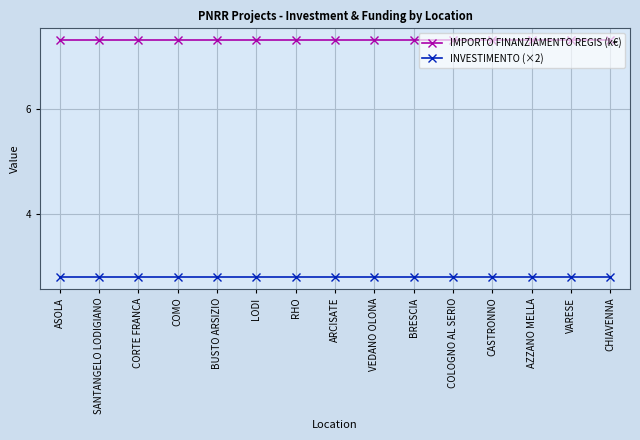

What is the smallest value displayed?

2.8